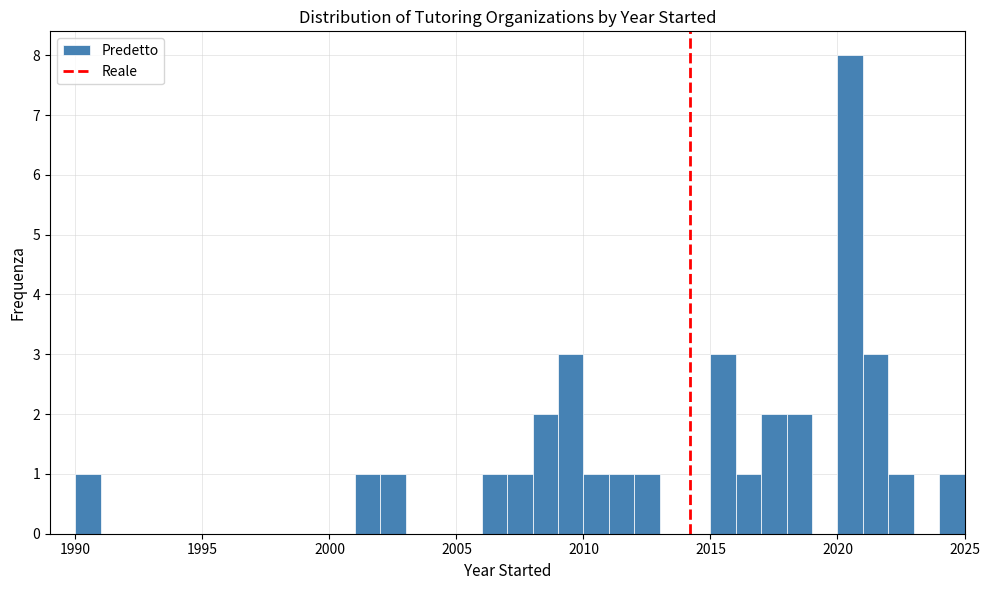

Around what value on the x-axis is the tallest bar? Give the approximate position of its centre, as read against the axis.

2020.5